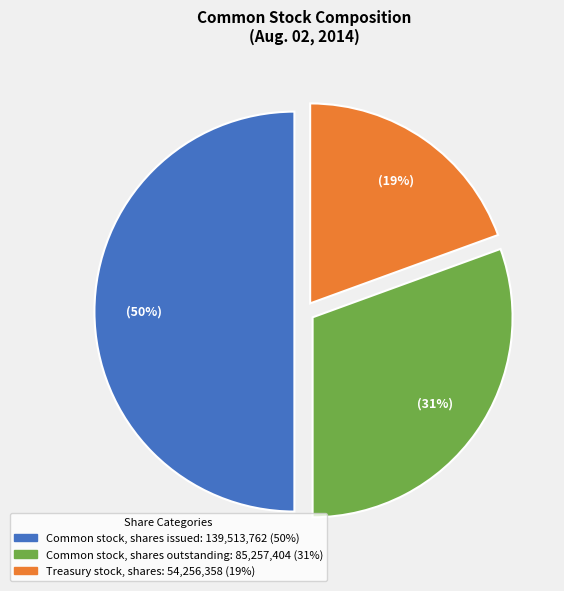

The Common stock, shares outstanding slice represents 31% of the pie. True or false?

True